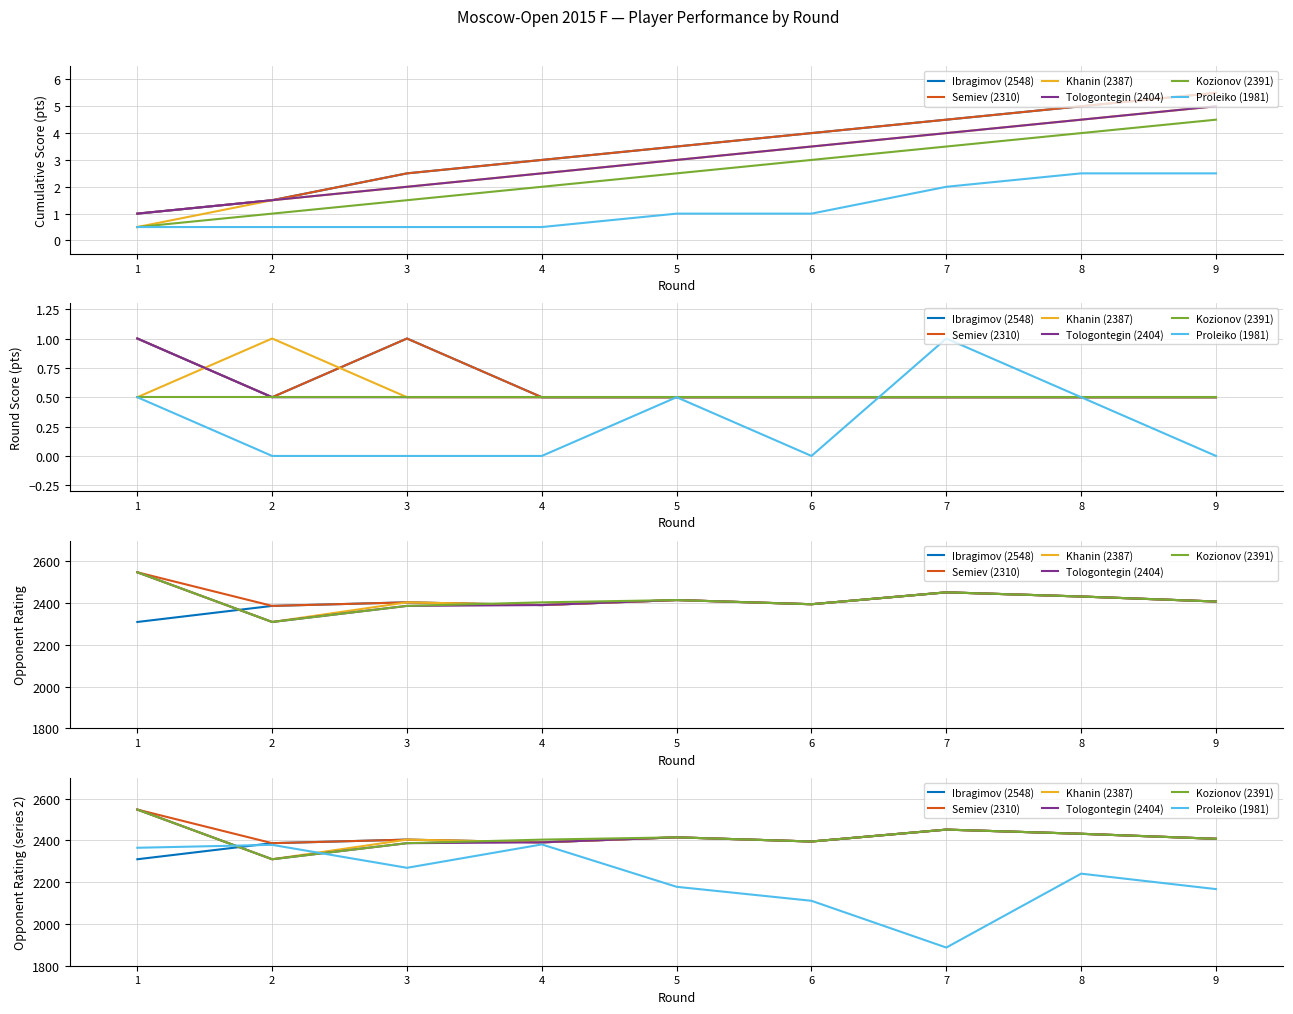

True or false: Khanin (2387) and Proleiko (1981) cross at least once.

True